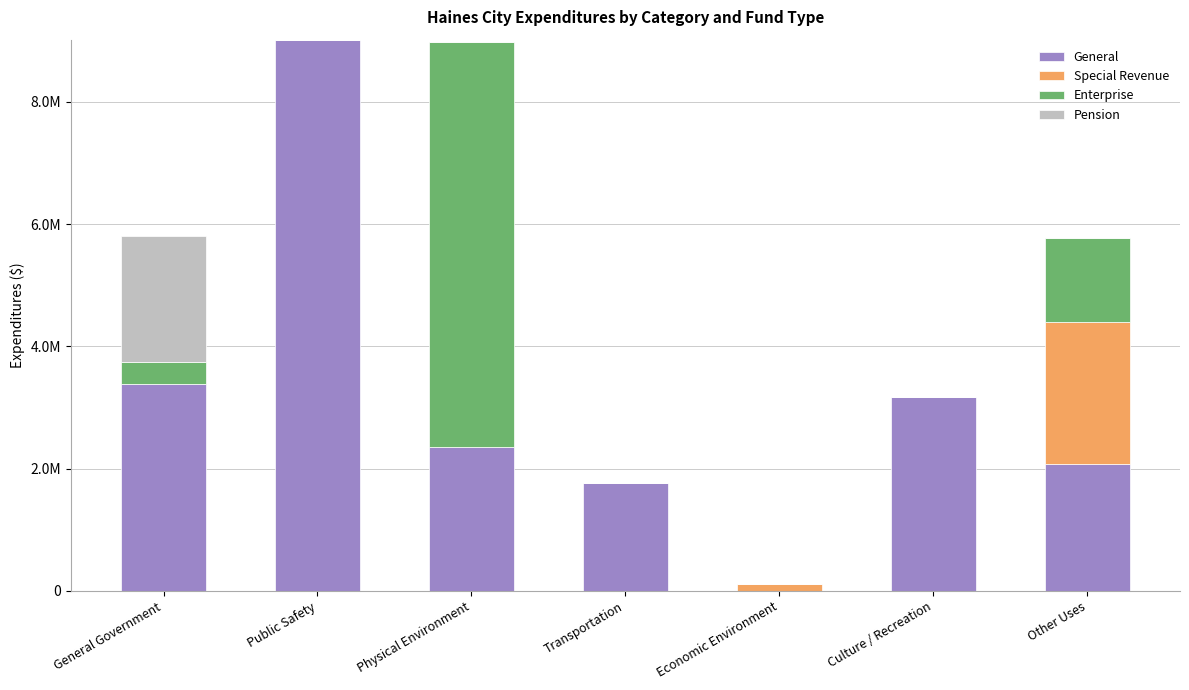

Between Economic Environment and Other Uses, which is larger?

Other Uses